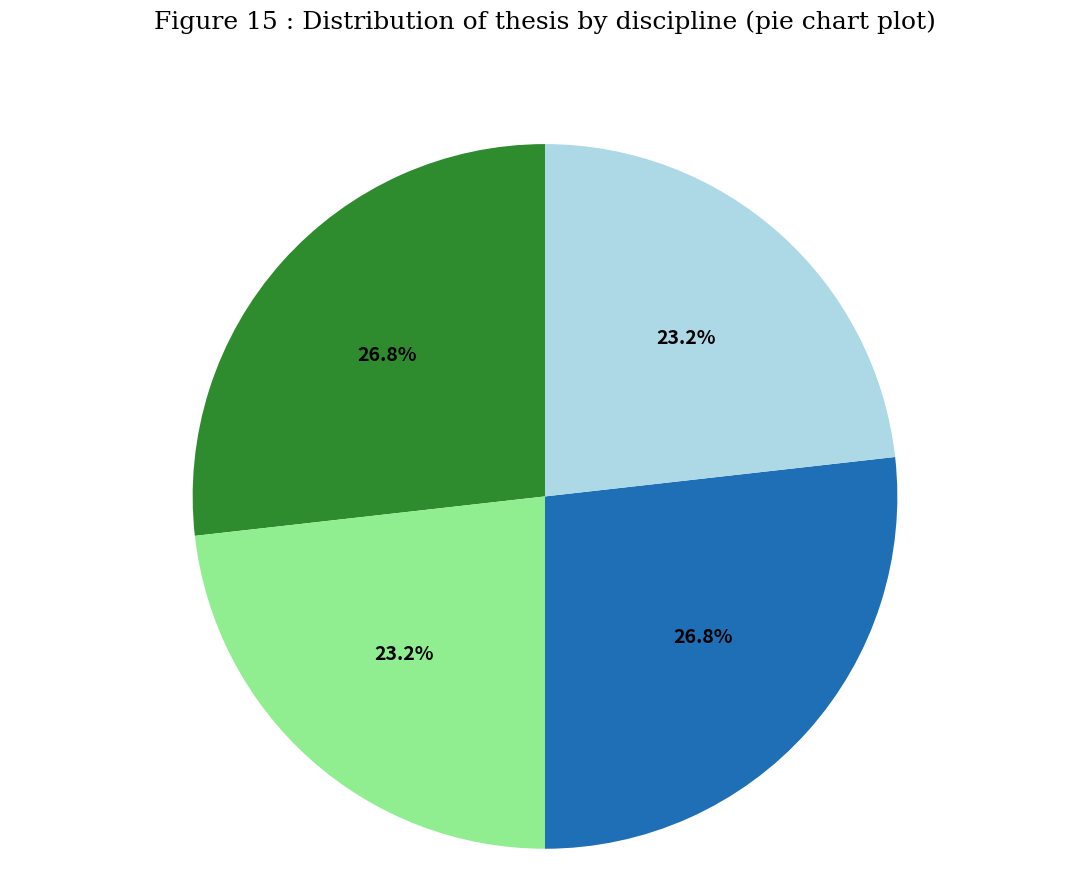

Is there any slice that represents more than half of the pie?

No